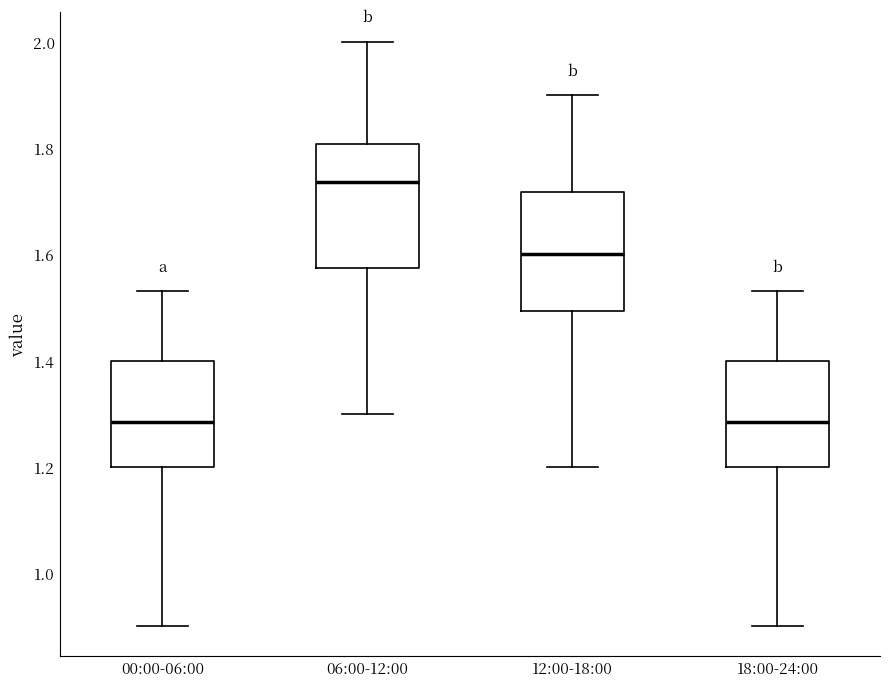

Where is the upper edge of the box for 12:00-18:00 on the y-axis? The values are not printed on the chart, so give them approximately, as read against the axis.

1.72